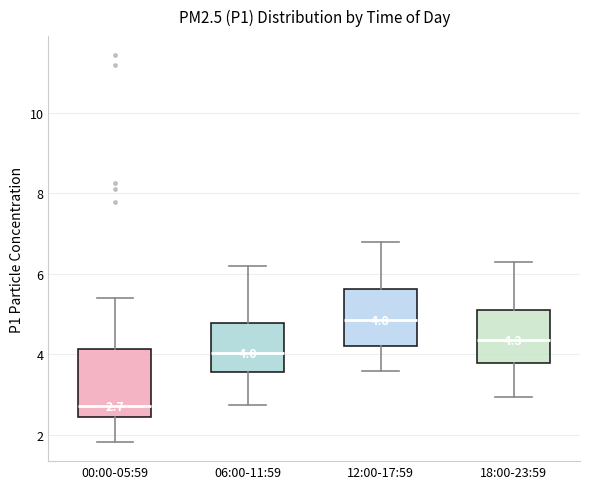

Comparing the boxes themselves (not the whiskers), which one is the tallest?

00:00-05:59